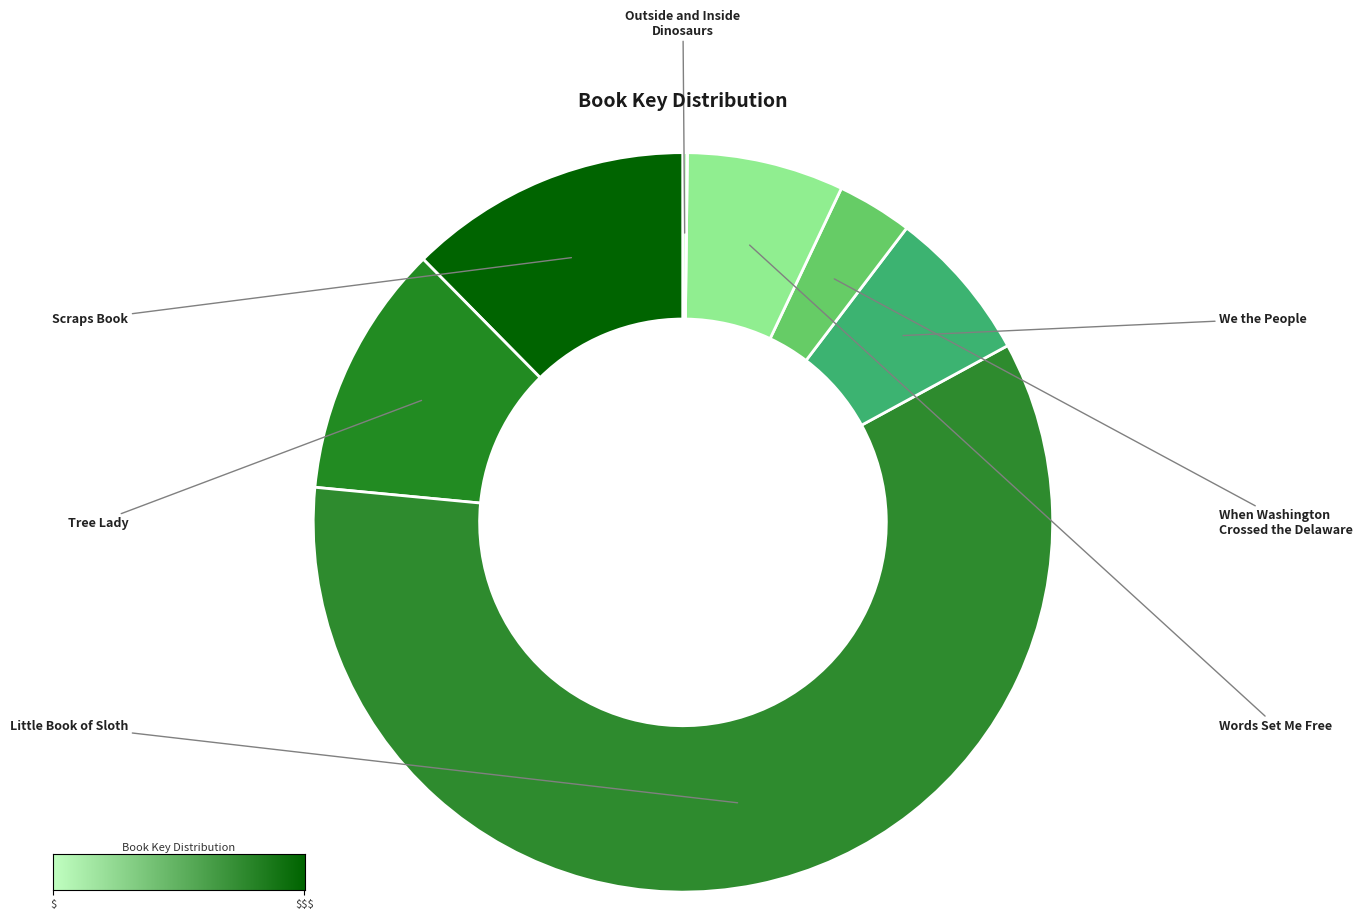

Combined, do Little Book of Sloth and Scraps Book account for over 50%?

Yes